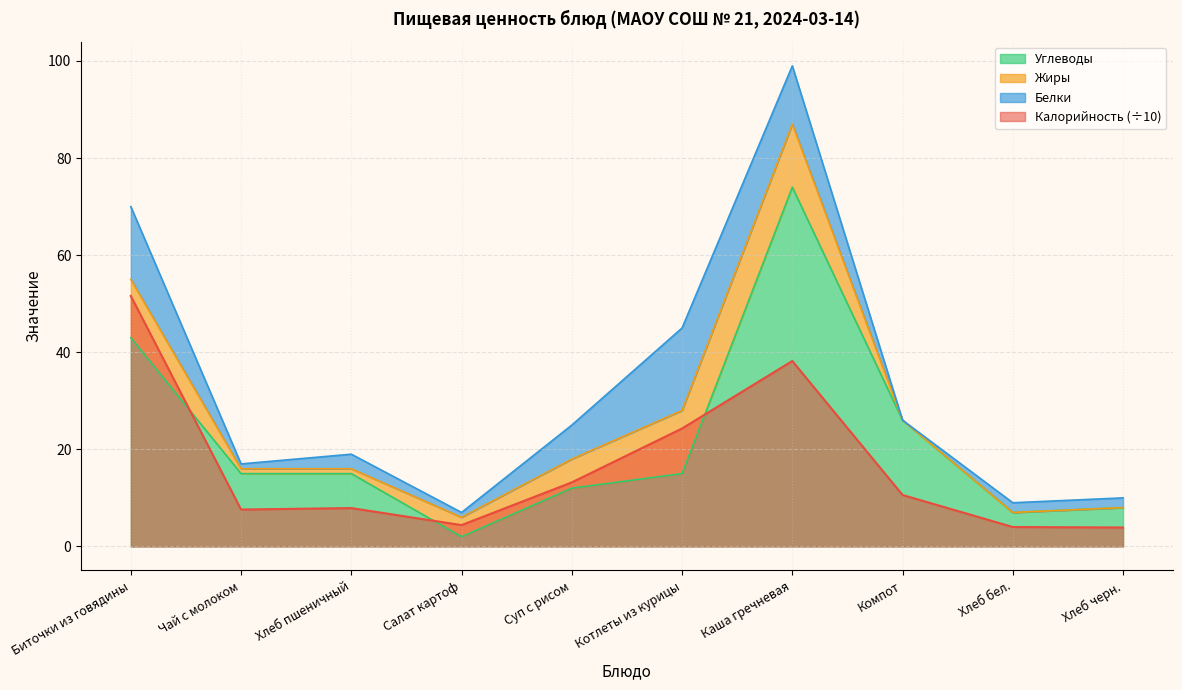

At which label does Углеводы reach its peak?

Каша гречневая